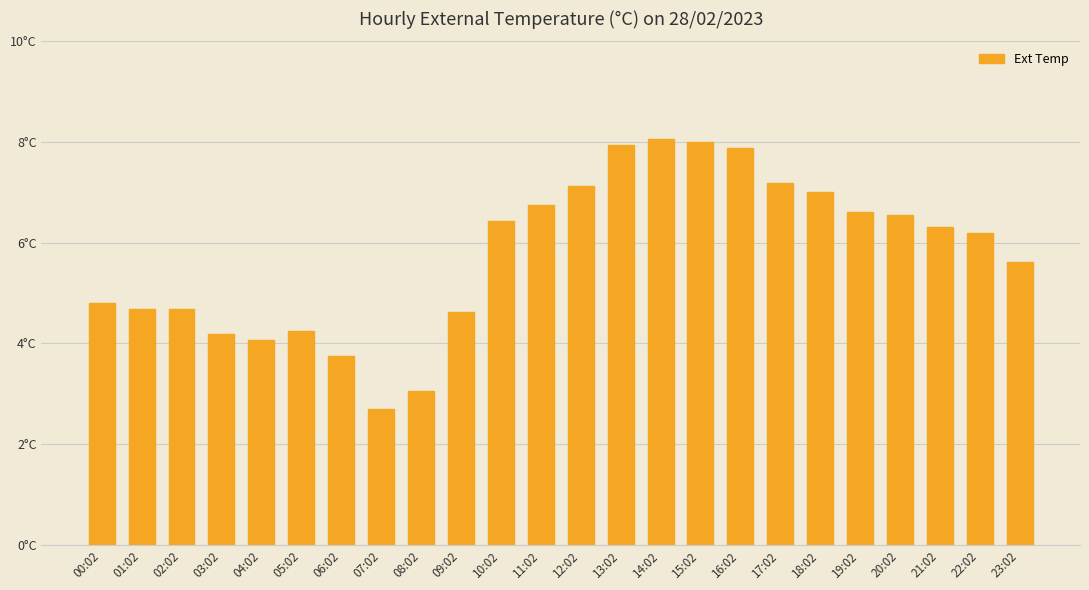

Which category has the lowest value across all series?

07:02